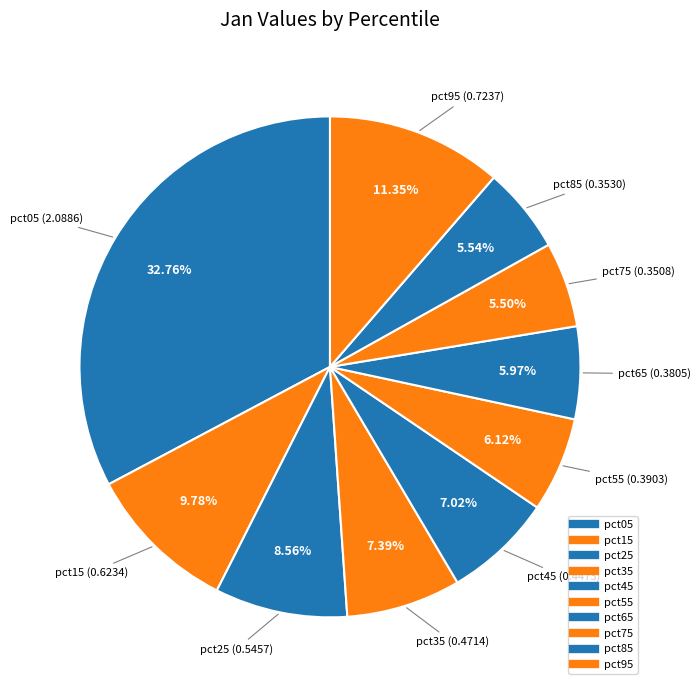

How many slices are in this pie chart?

10